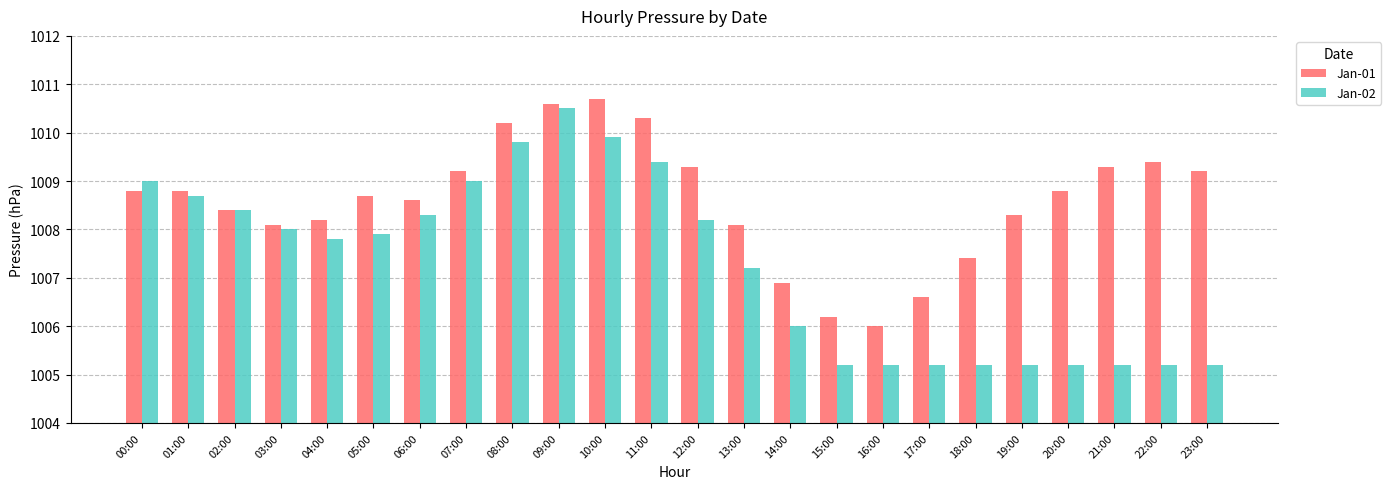

At which category is the sum across all series the highest?

09:00